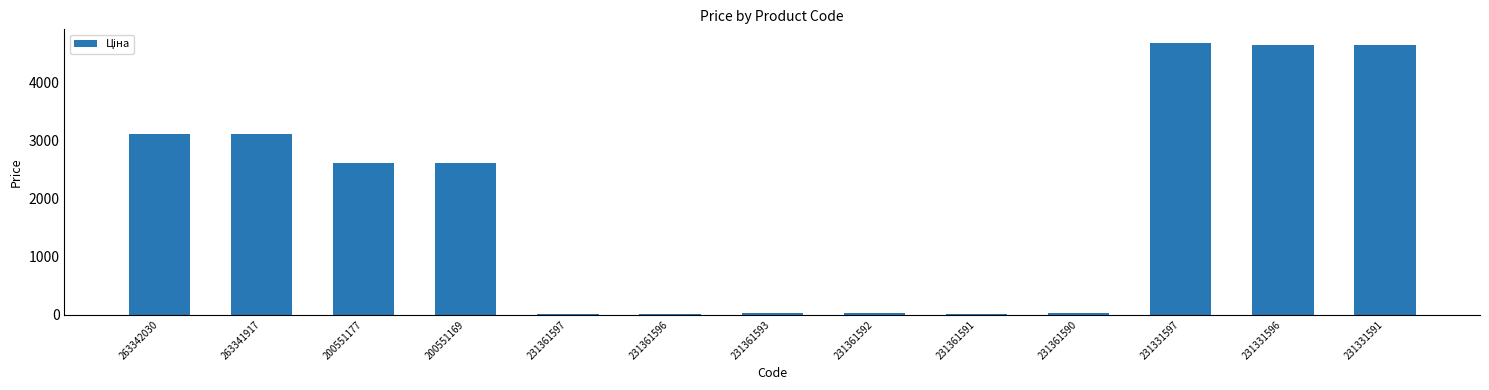

What is the sum of the values at 200551169 and 231331591?

7263.2